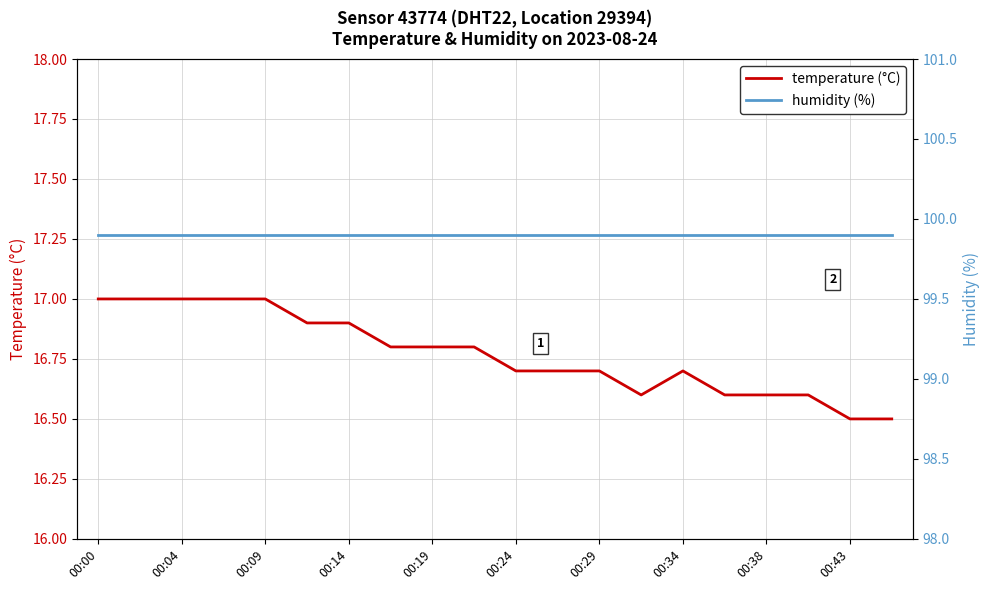

What is the highest value of the temperature series?

17.0